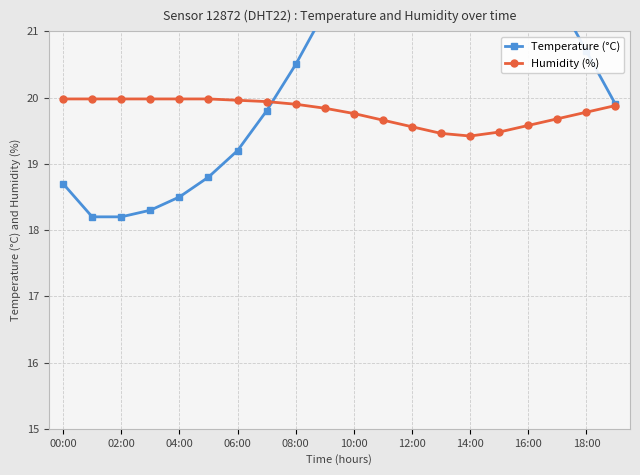

How many distinct data groups are displayed?

2